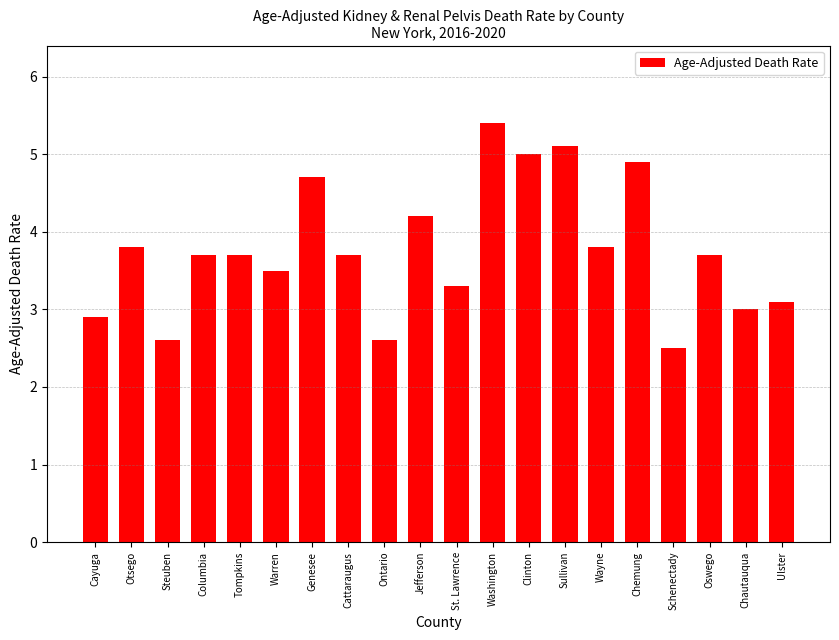

At which label does the data first exceed 3?

Otsego